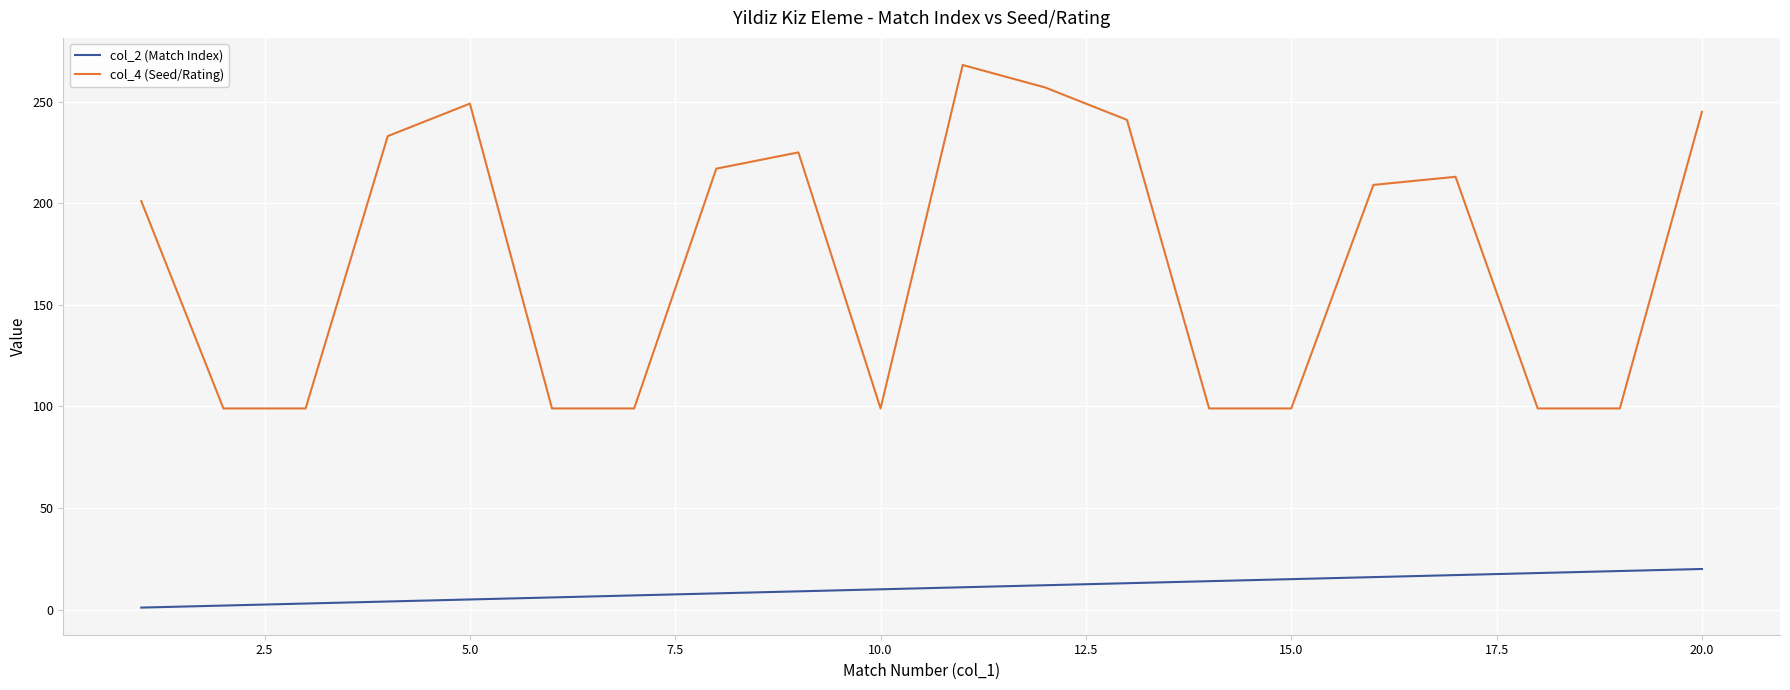

Which series has the largest total across all categories?

col_4 (Seed/Rating)